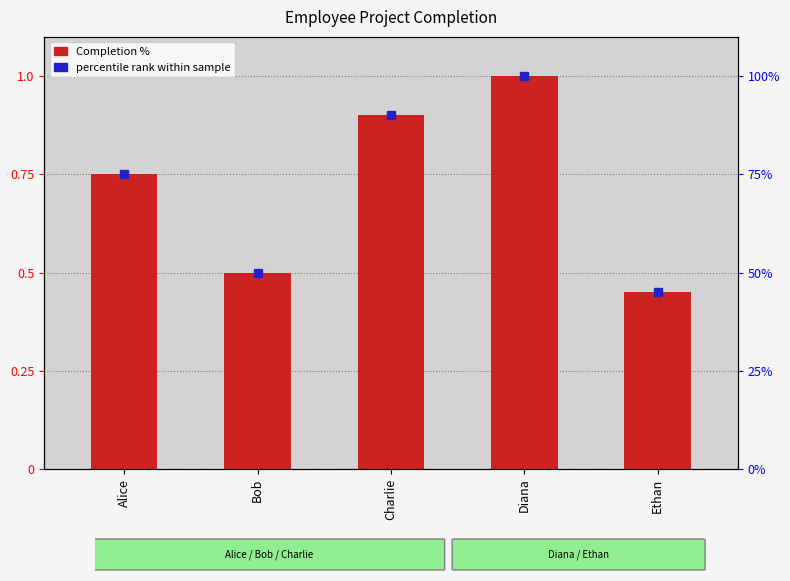

Reading left to right, transcribe all the data shown in this chart.

0.8	0.5	0.9	1.0	0.5